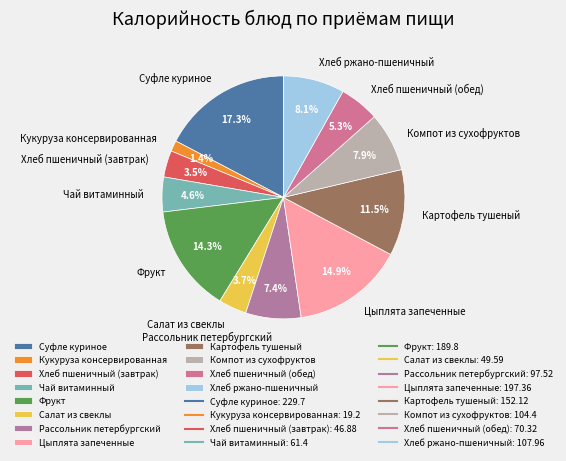

Combined, do Хлеб пшеничный (обед) and Хлеб пшеничный (завтрак) account for over 50%?

No